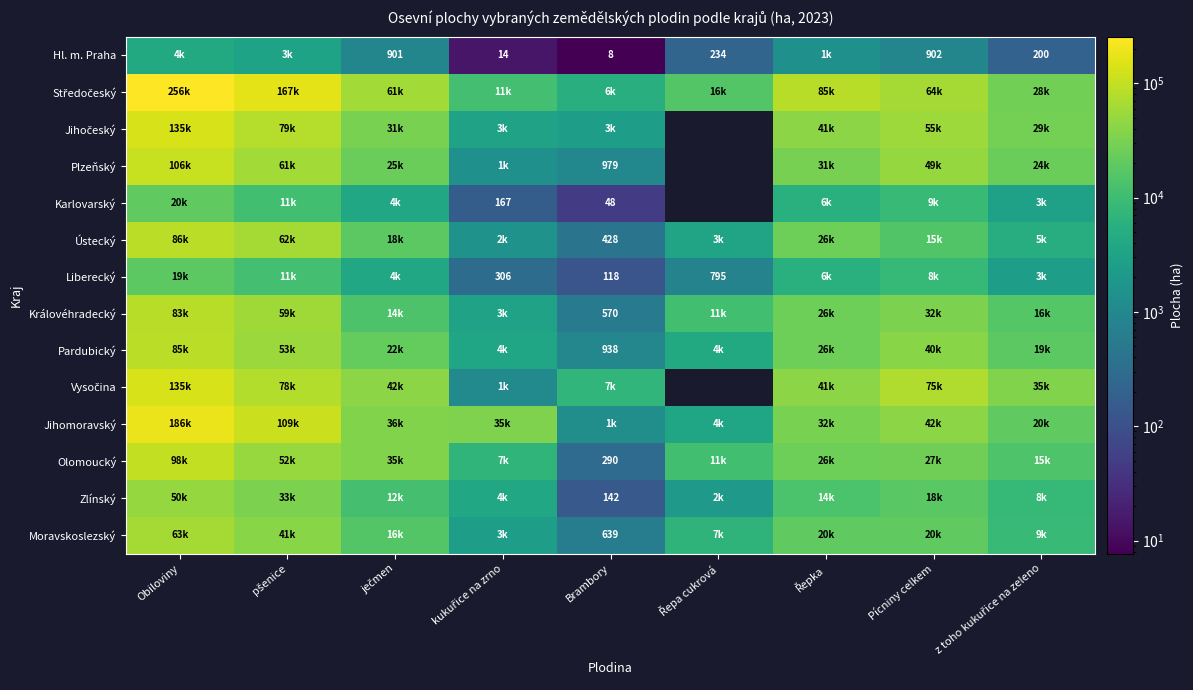

What is the difference between the second highest and second lowest values in the Jihomoravský series?

105231.7